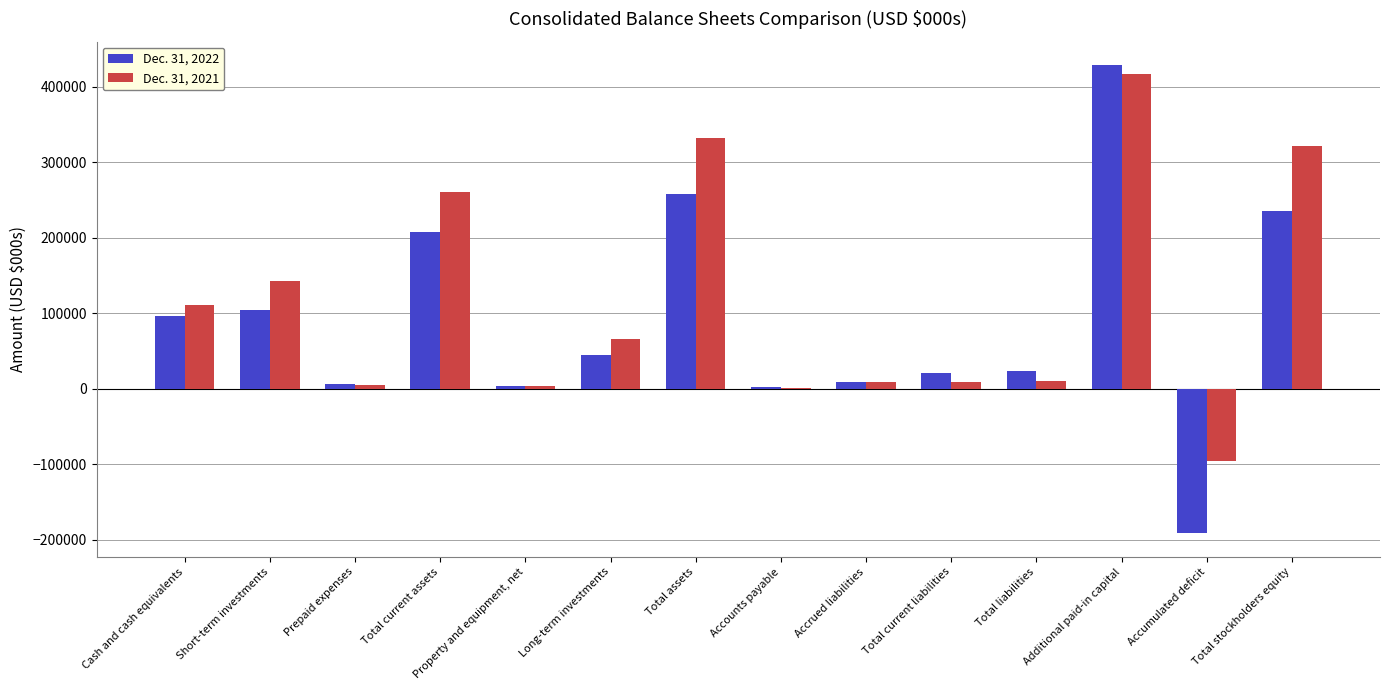

Which category has the highest value across all series?

Additional paid-in capital